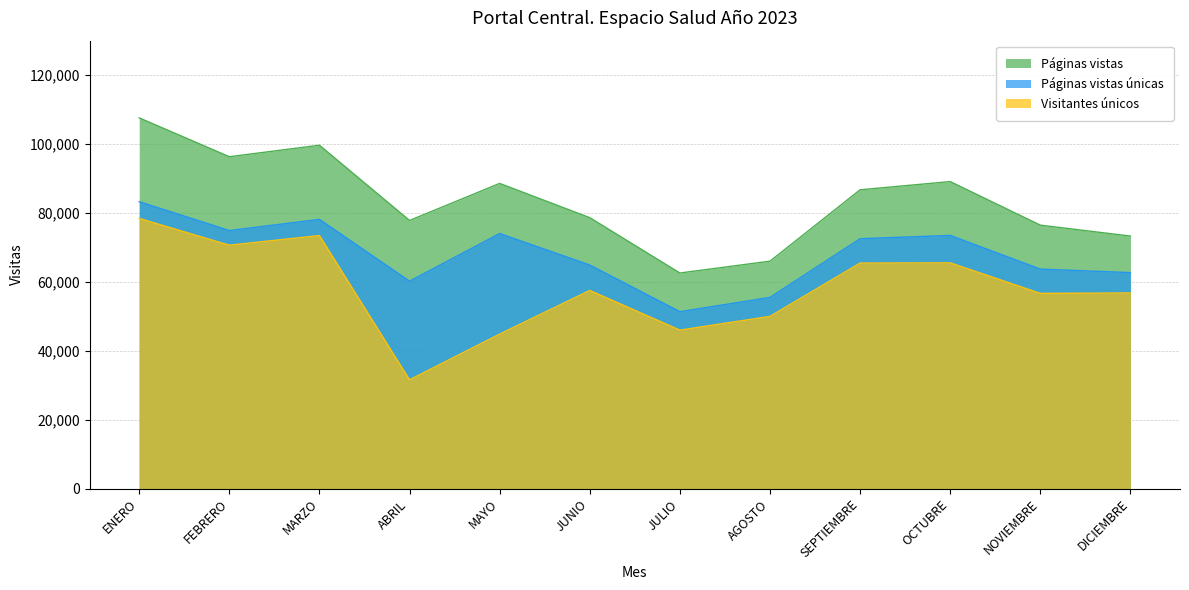

True or false: Páginas vistas and Páginas vistas únicas intersect in this chart.

False